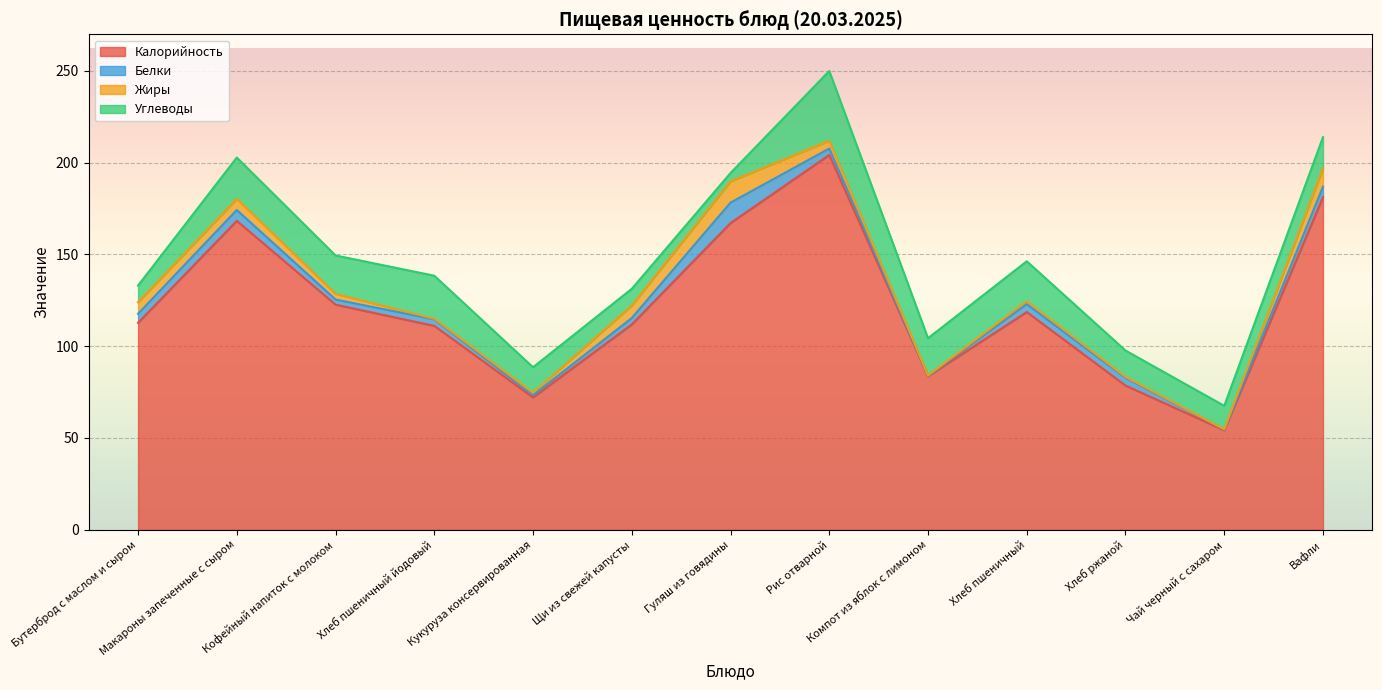

Between which two adjacent categories do Жиры and Белки first intersect?

Кофейный напиток с молоком and Хлеб пшеничный йодовый